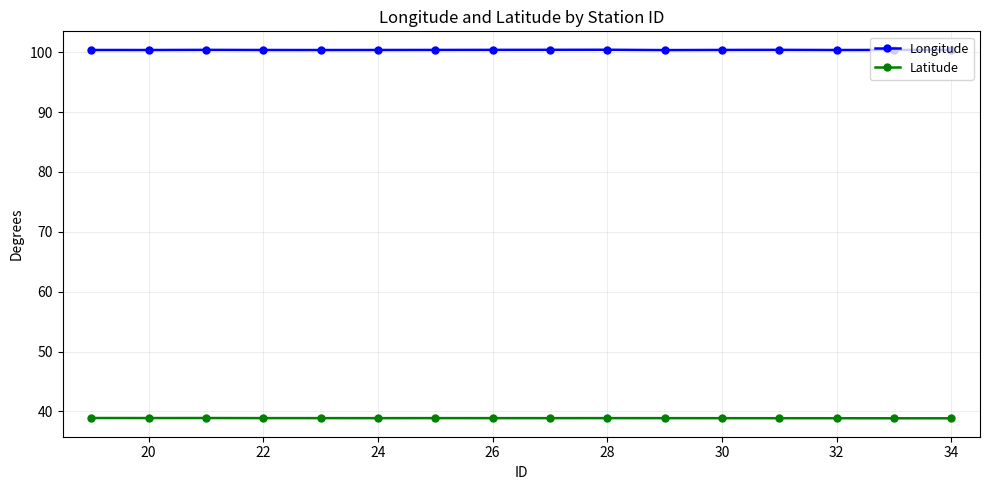

At how many categories does at least one series exceed 77?

16